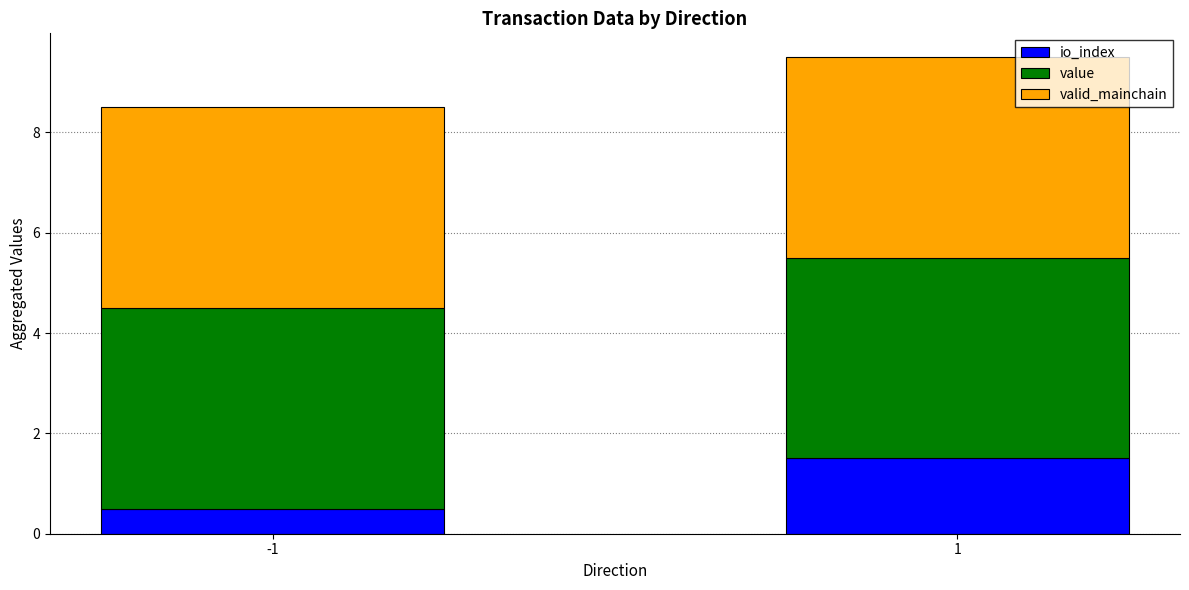

What is the total value across all series at -1?

8.5